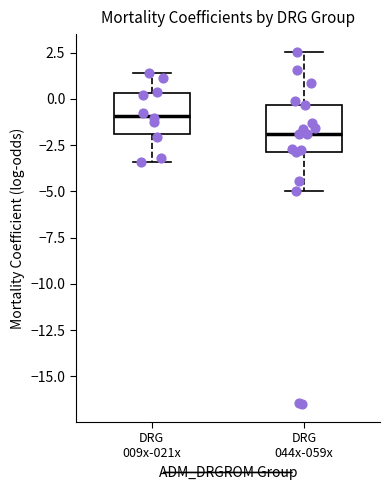

Reading left to right, transcribe this box plot: for each box, give where its median line is, the range the box spans, and where its two whiskers end, as read against the y-axis. The values are not printed on the chart, so give them approximately, as read against the axis.

DRG 009x-021x: median -1.0, box -2.0 to 0.5, whiskers -3.5 to 1.5
DRG 044x-059x: median -2.0, box -3.0 to -0.5, whiskers -5.0 to 2.5